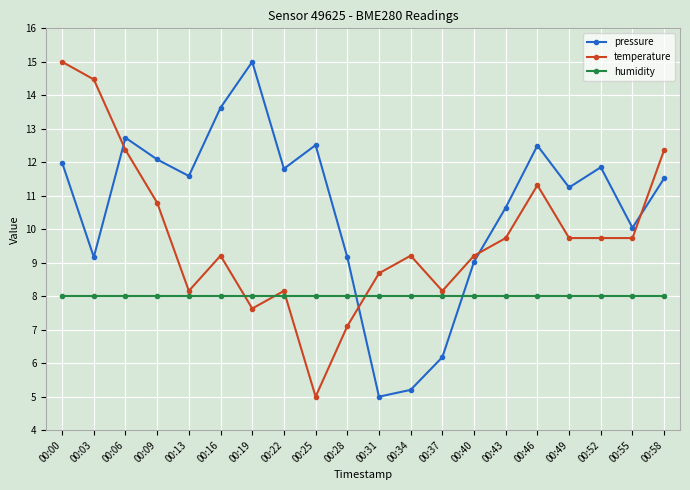

Is this an area chart (filled region under the line)?

No